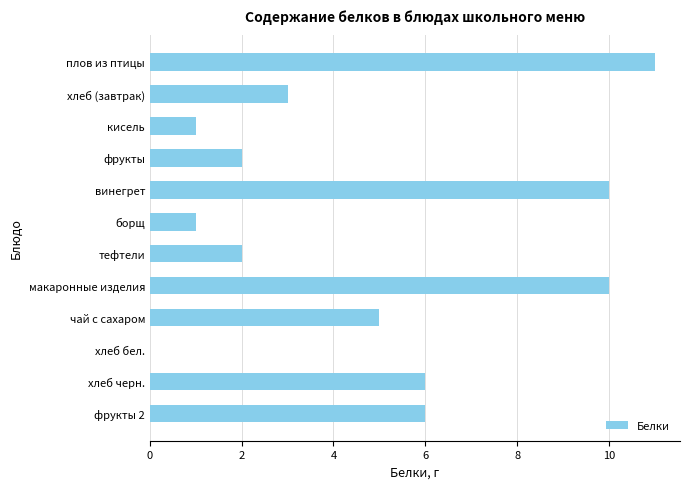

Read the value at макаронные изделия.

10